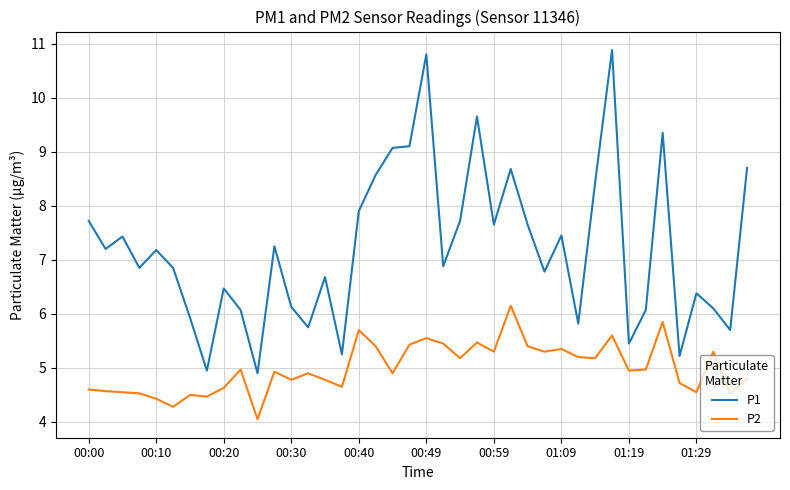

Rank the series by their average value, from lowest to highest.

P2, P1